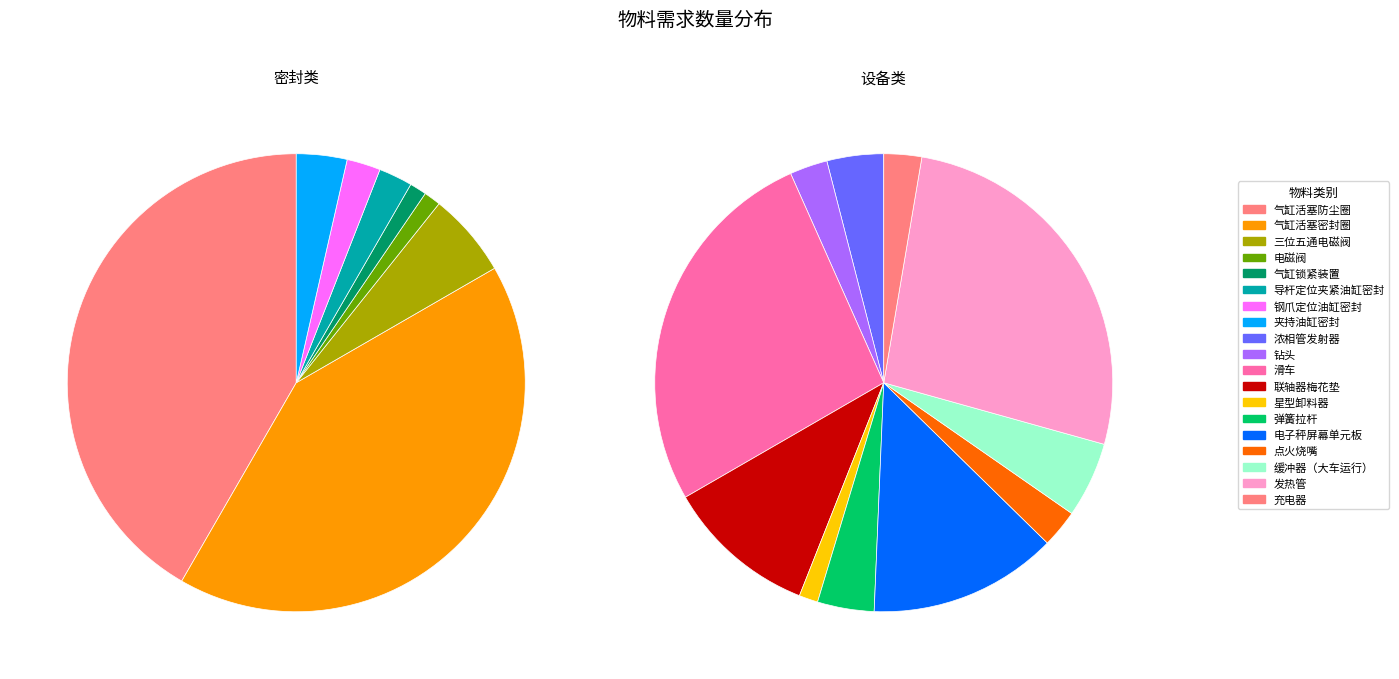

Does any single category account for the majority?

No